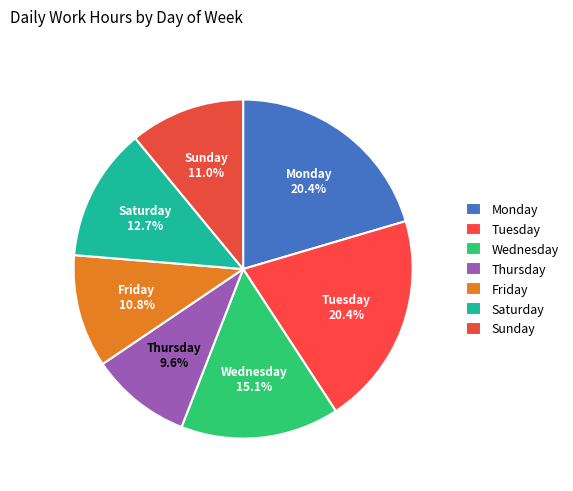

What portion of the pie excludes Saturday?

87.3%